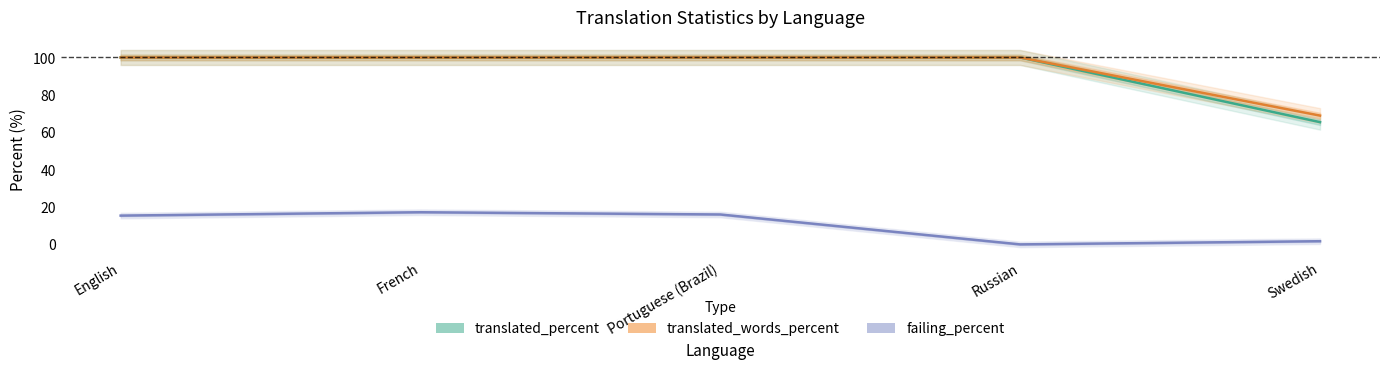

Between Russian and French, which is larger?

Russian